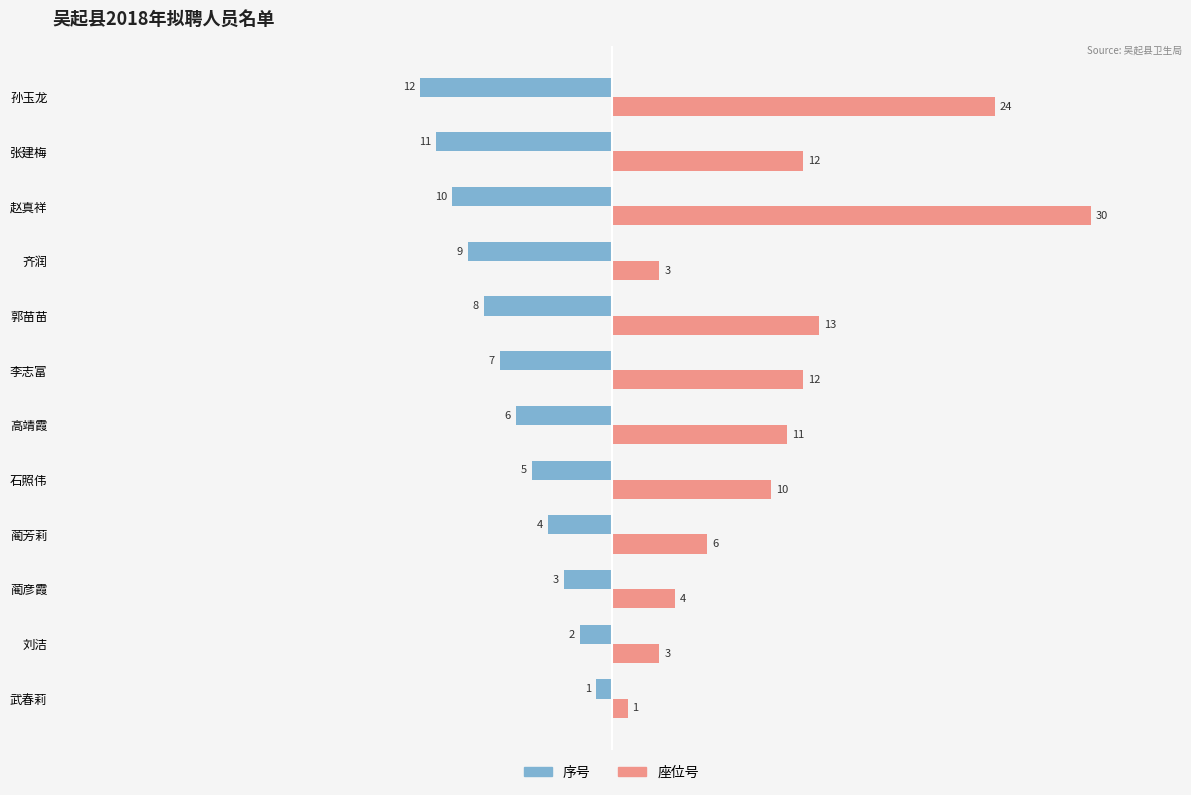

Rank the series by their average value, from highest to lowest.

座位号, 序号